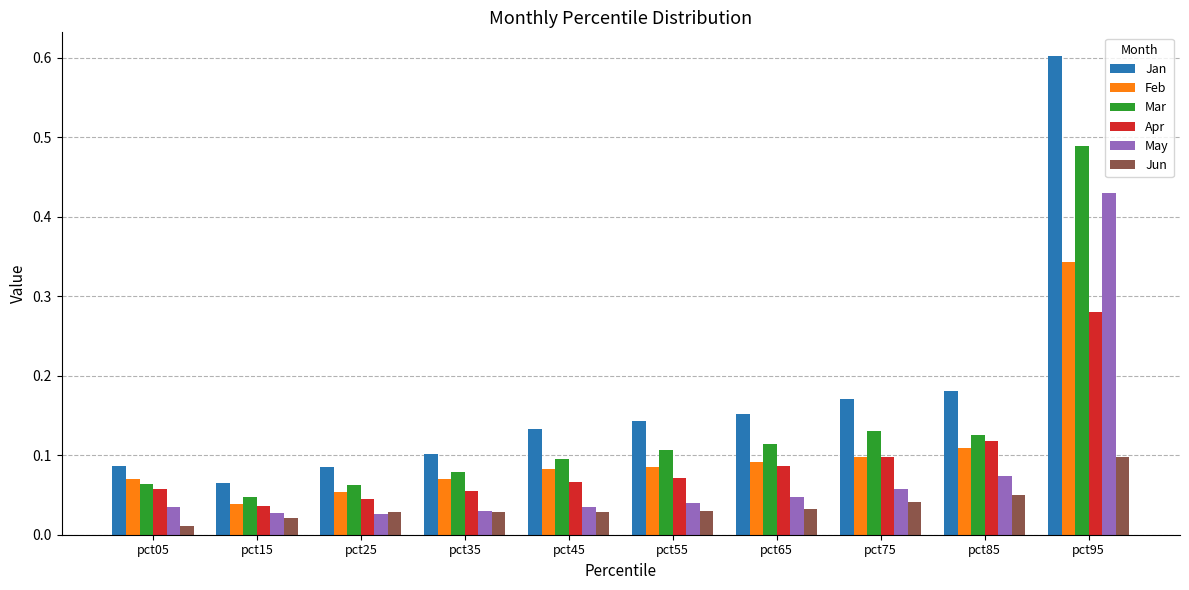

Which series has the largest range (max minus min)?

Jan